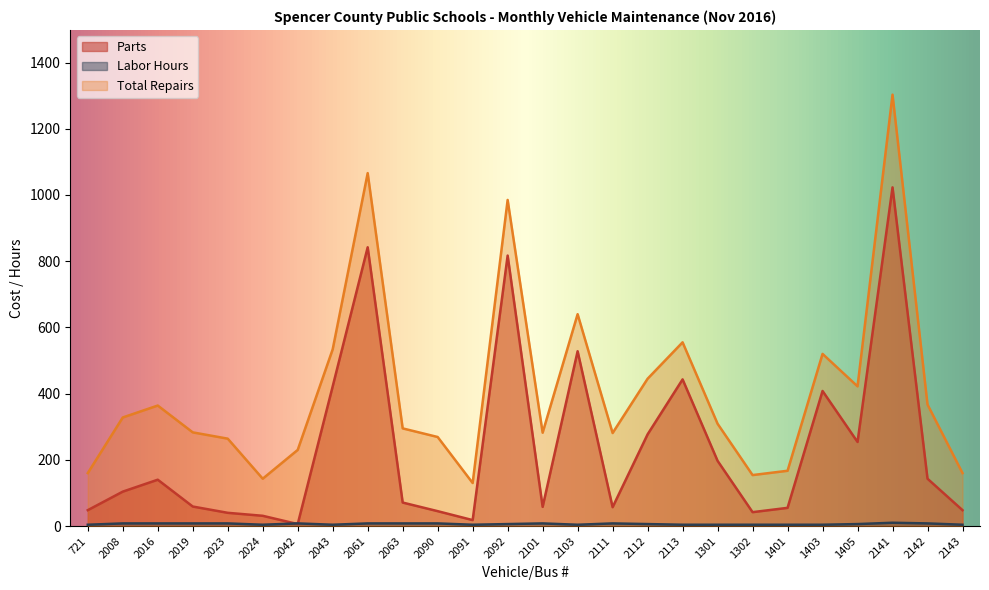

At which label does Labor Hours first exceed 6?

2008